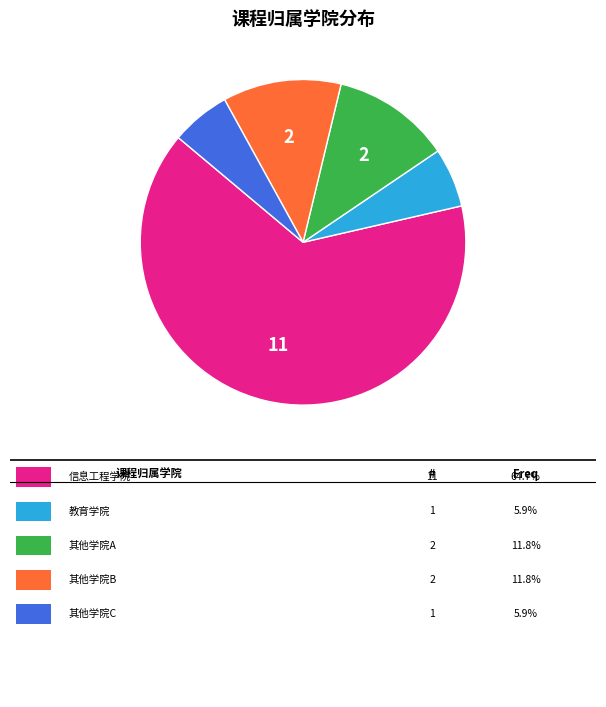

Is there a majority slice in this chart?

Yes